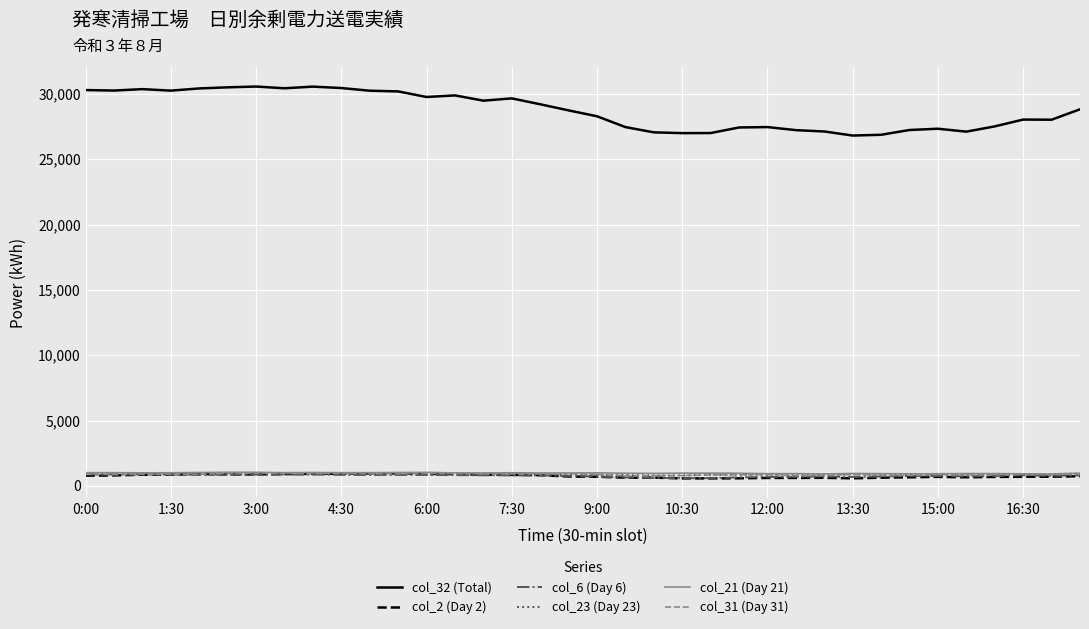

True or false: col_21 (Day 21) and col_32 (Total) cross at least once.

False